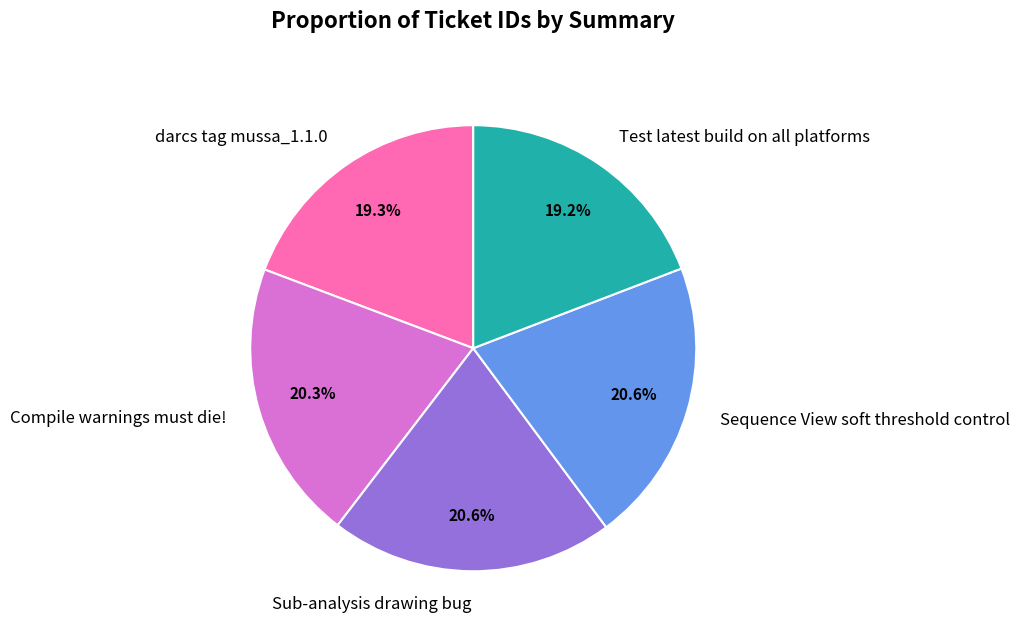

What is the ratio of the value at Test latest build on all platforms to the value at darcs tag mussa_1.1.0?

1.0